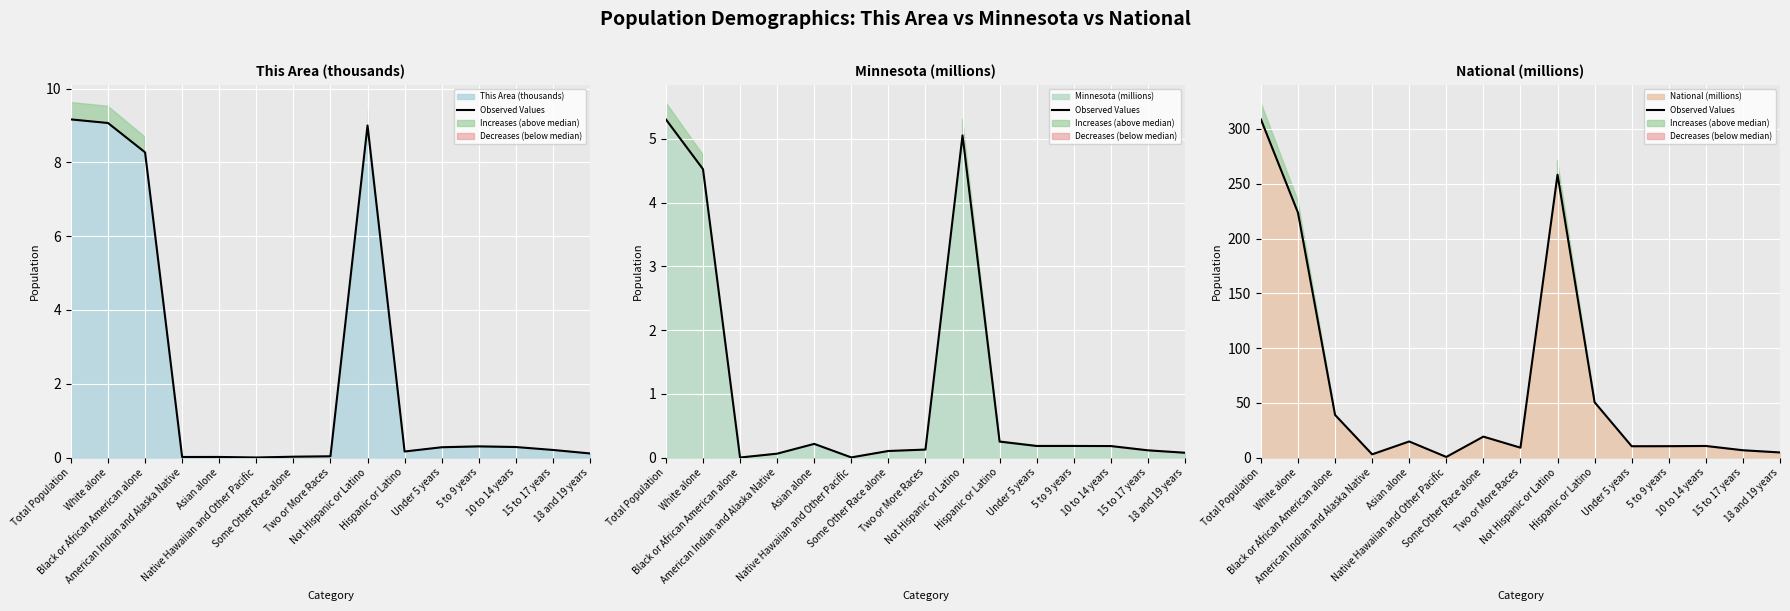

Is it true that the value at 5 to 9 years is 10.4?

True